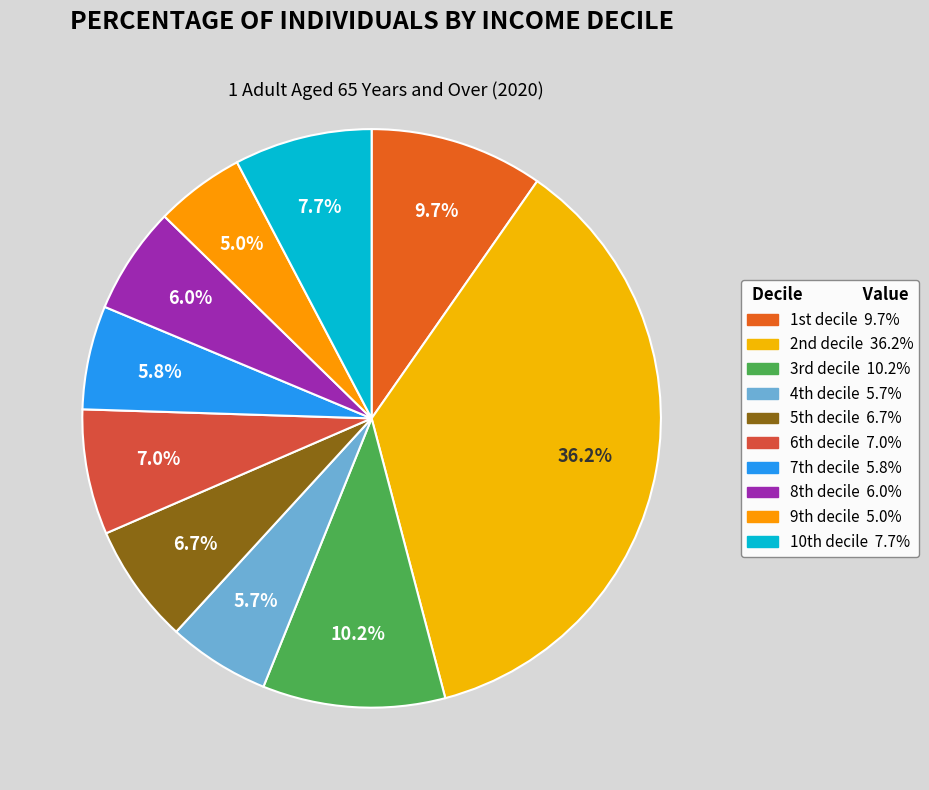

What is the largest slice in the pie chart?

2nd decile